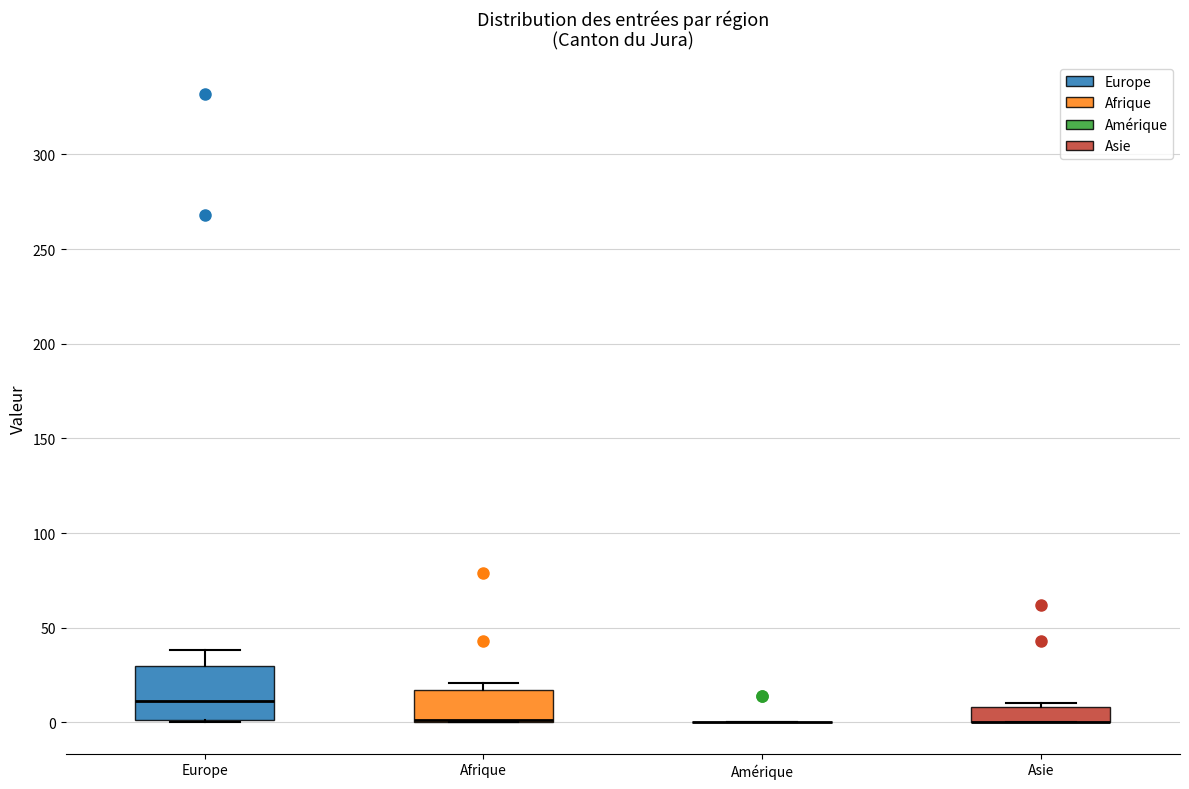

Reading left to right, read every box against the y-axis: the position of its median line, the range the box covers, and the ends of its whiskers. The values are not printed on the chart, so give them approximately, as read against the axis.

Europe: median 10, box 0 to 30, whiskers 0 to 40
Afrique: median 0 (drawn on the box's lower edge), box 0 to 15, whiskers 0 to 20
Amérique: box collapsed to a line at 0, whiskers 0 to 0
Asie: median 0 (drawn on the box's lower edge), box 0 to 10, whiskers 0 to 10 (just above the box's upper edge)